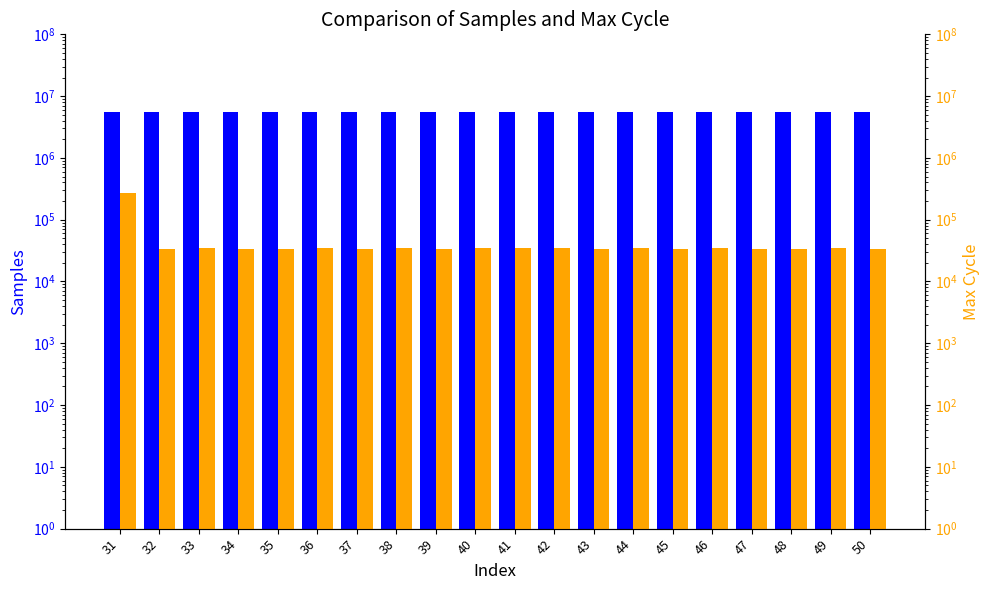

At how many categories does at least one series exceed 5126821?

20